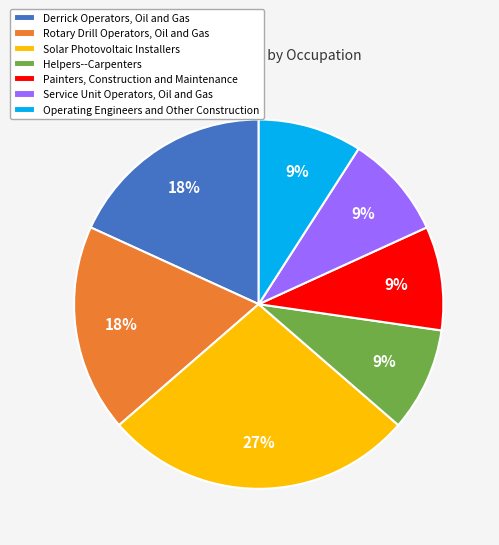

To the nearest percent, what portion does Service Unit Operators, Oil and Gas represent?

9%